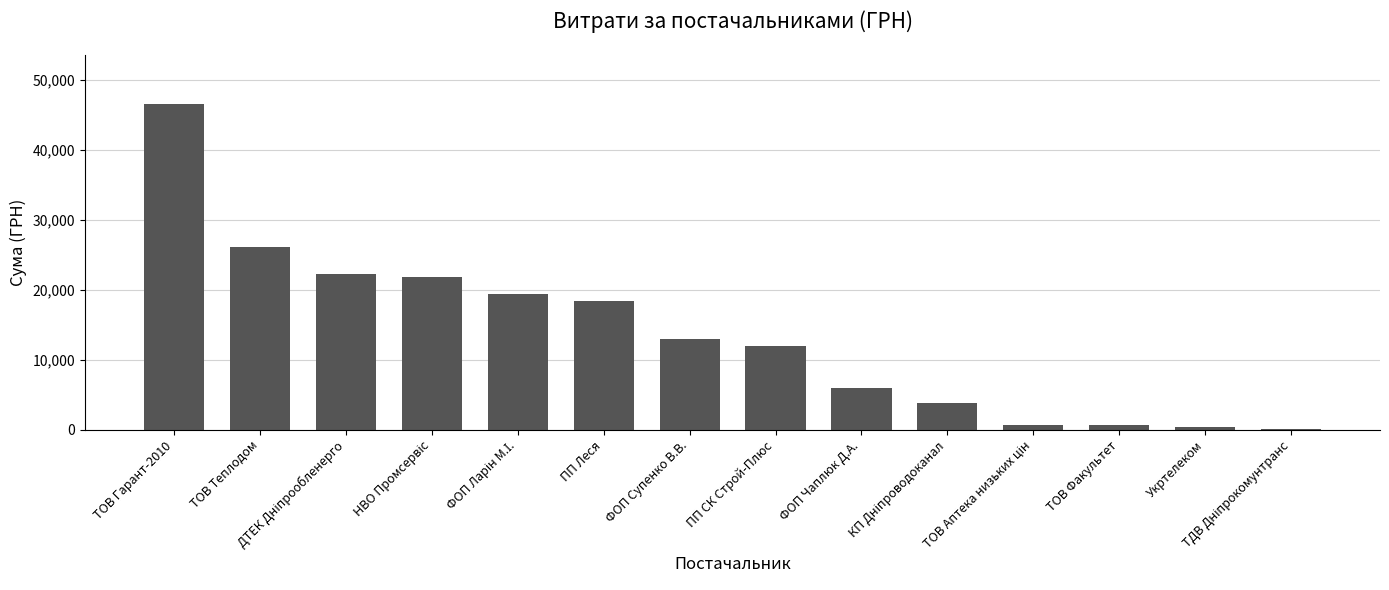

Where does the data first go above 13000?

ТОВ Гарант-2010